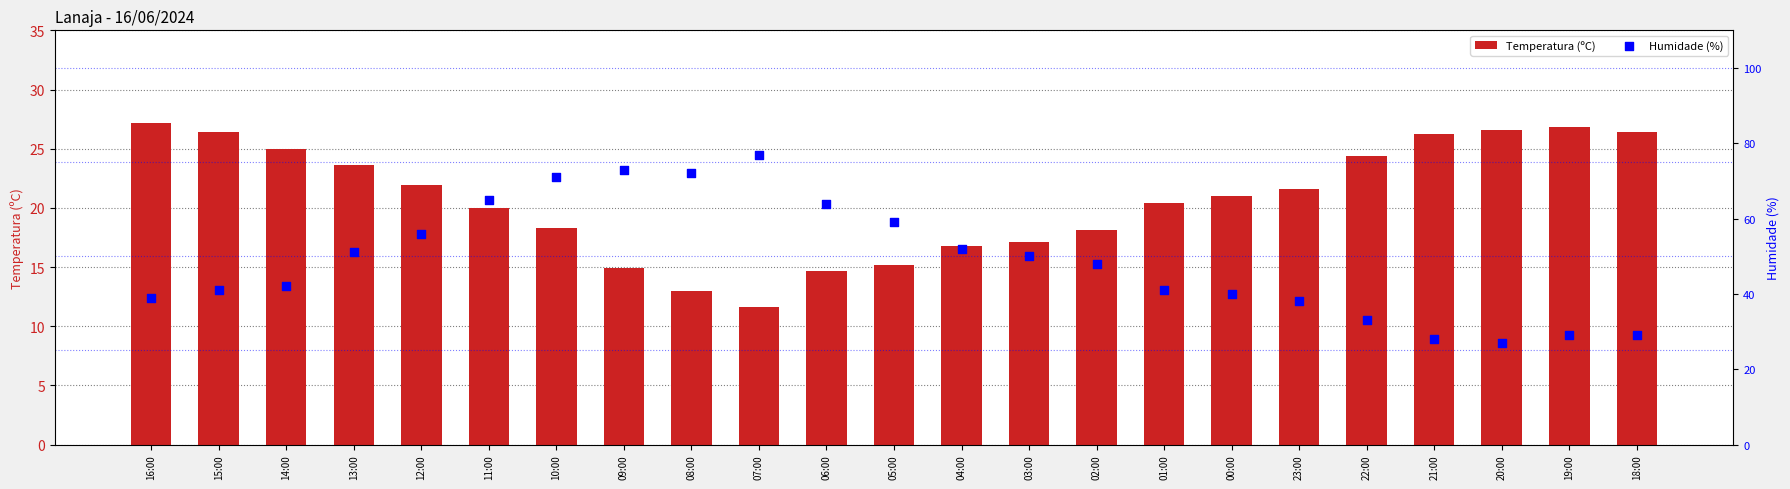

Which series has the largest Y range (max minus min)?

Humidade (%)